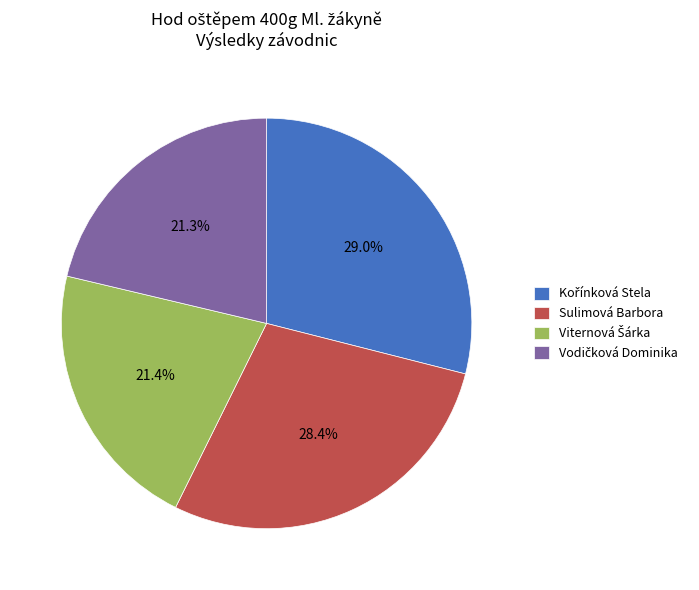

How much of the chart is everything except Sulimová Barbora?

71.6%